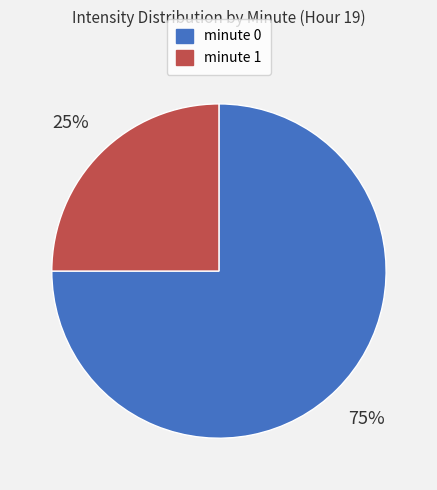

Combined, do minute 0 and minute 1 account for over 50%?

Yes